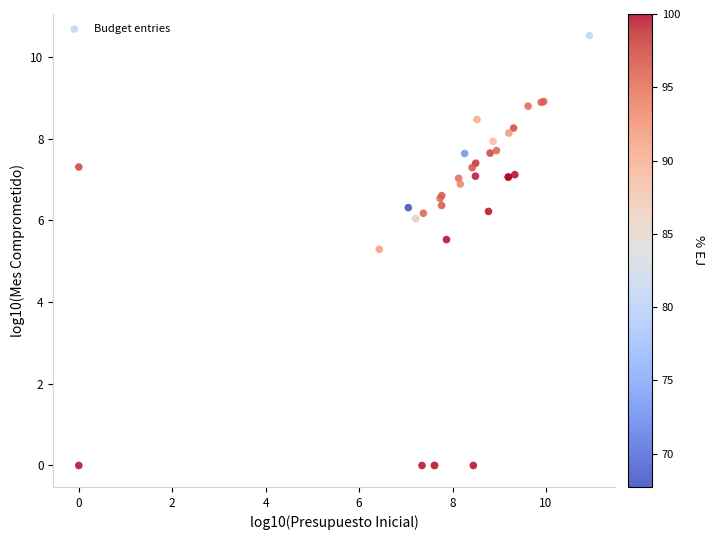

What Y value in the scatter plot is closest to 5?

5.3